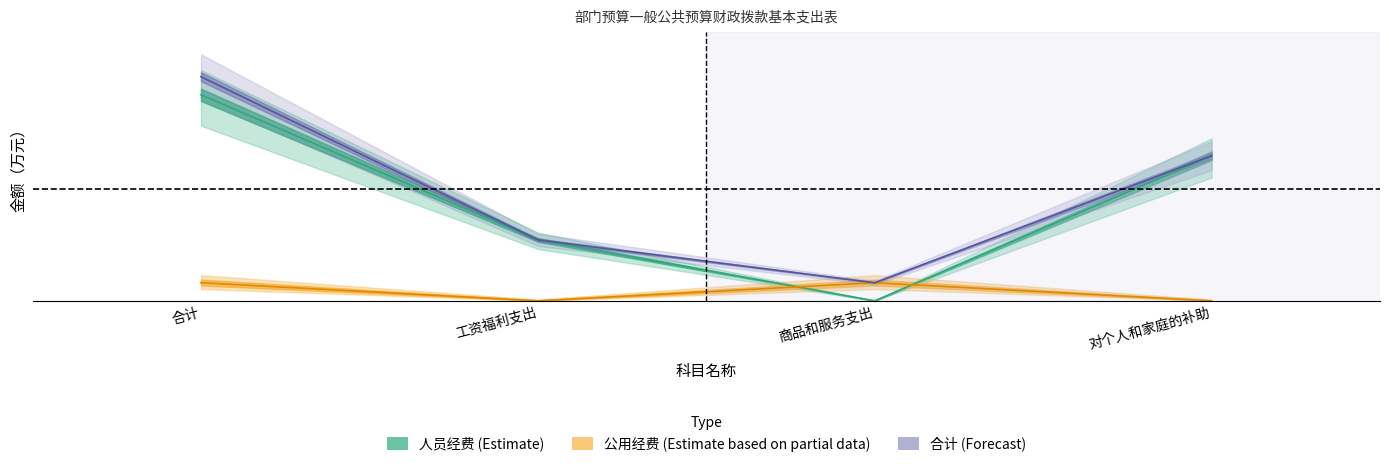

At 工资福利支出, list the series in order from smallest to largest.

公用经费, 合计, 人员经费